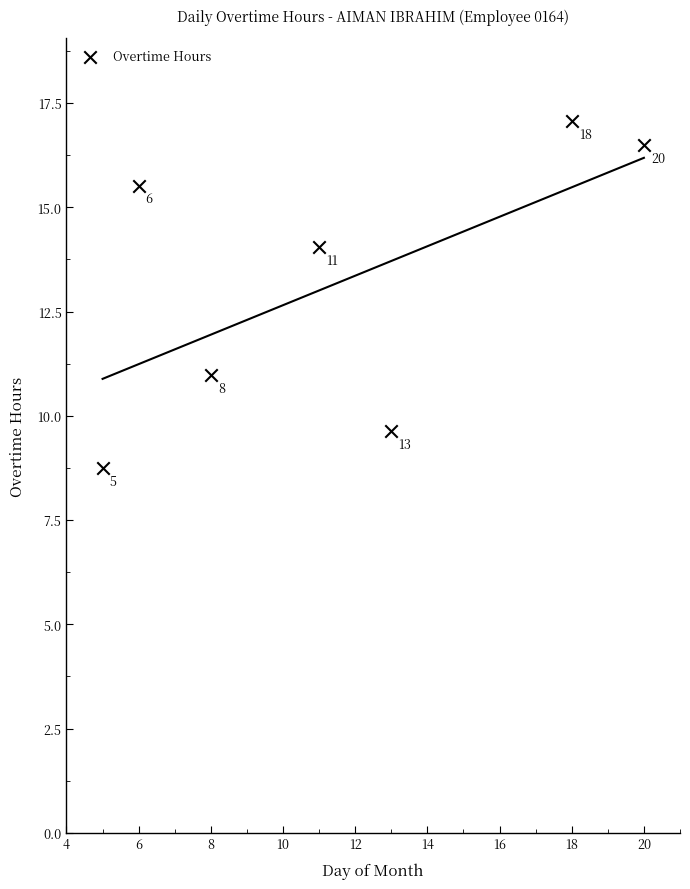

What Y value in the scatter plot is closest to 12?

11.0